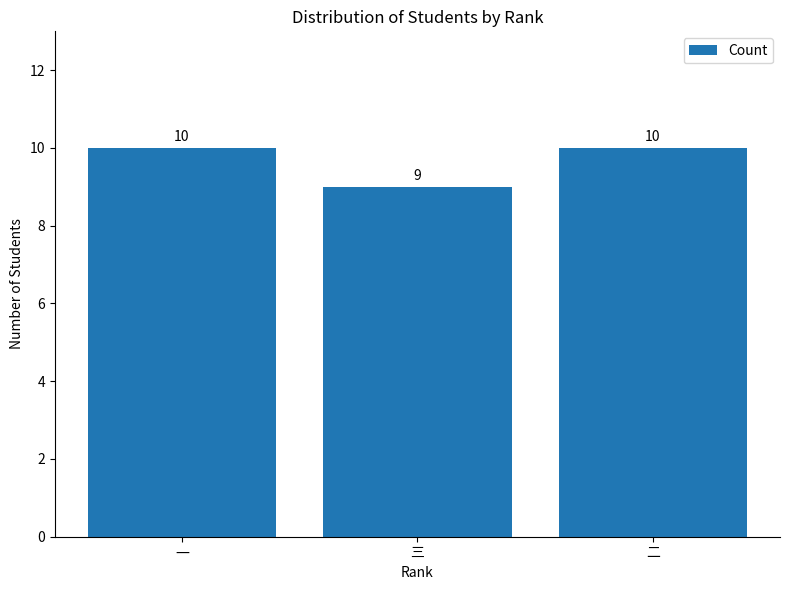

Which has a higher value, 三 or 二?

二